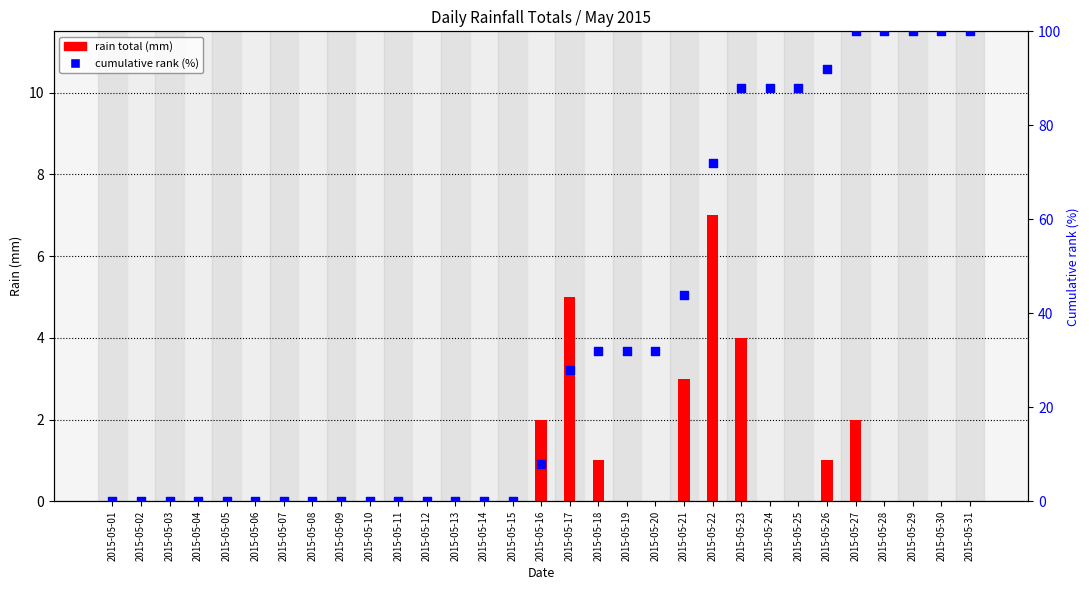

Which series reaches the minimum Y coordinate?

rain total (mm)